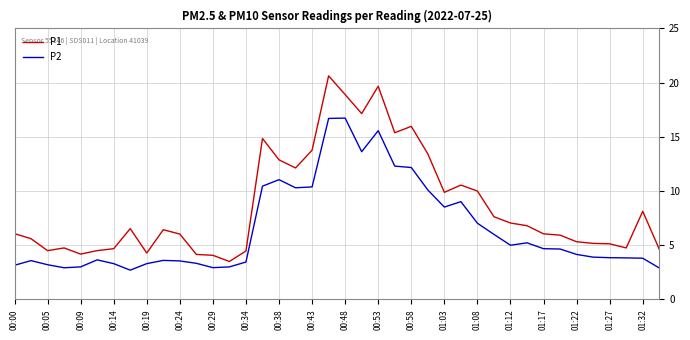

List the series in order of their peak value, highest first.

P1, P2